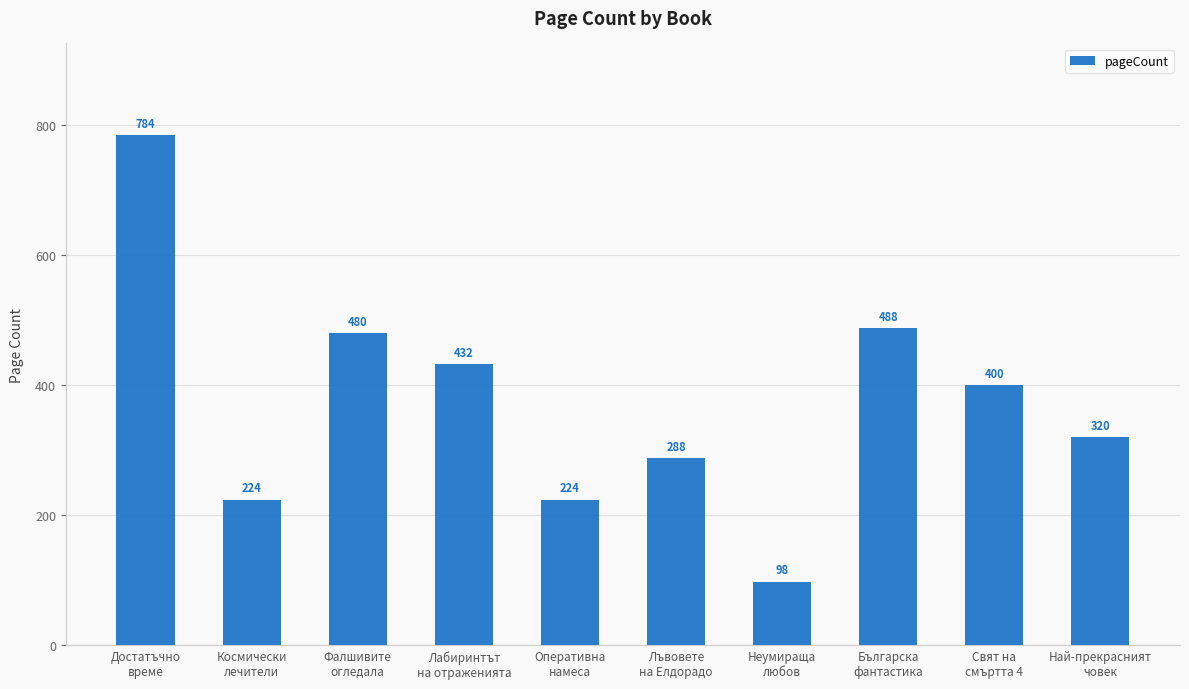

Is it true that the value at Неумираща
любов is 163?

False